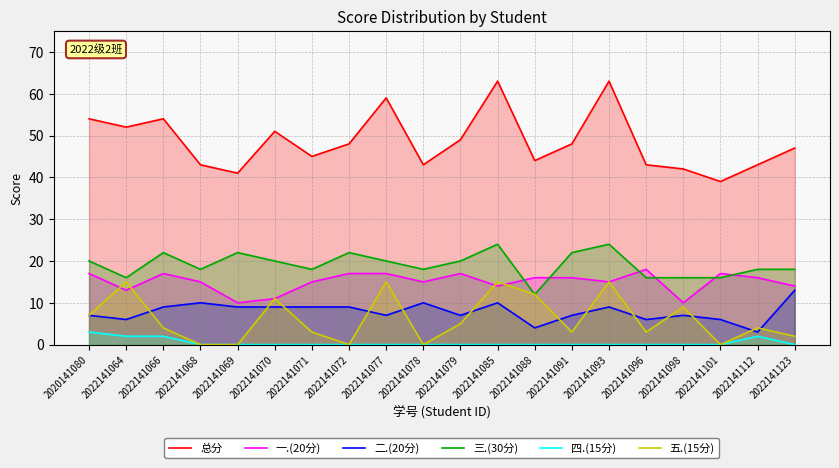

Between which two adjacent categories do 三.(30分) and 一.(20分) first intersect?

2022141085 and 2022141088